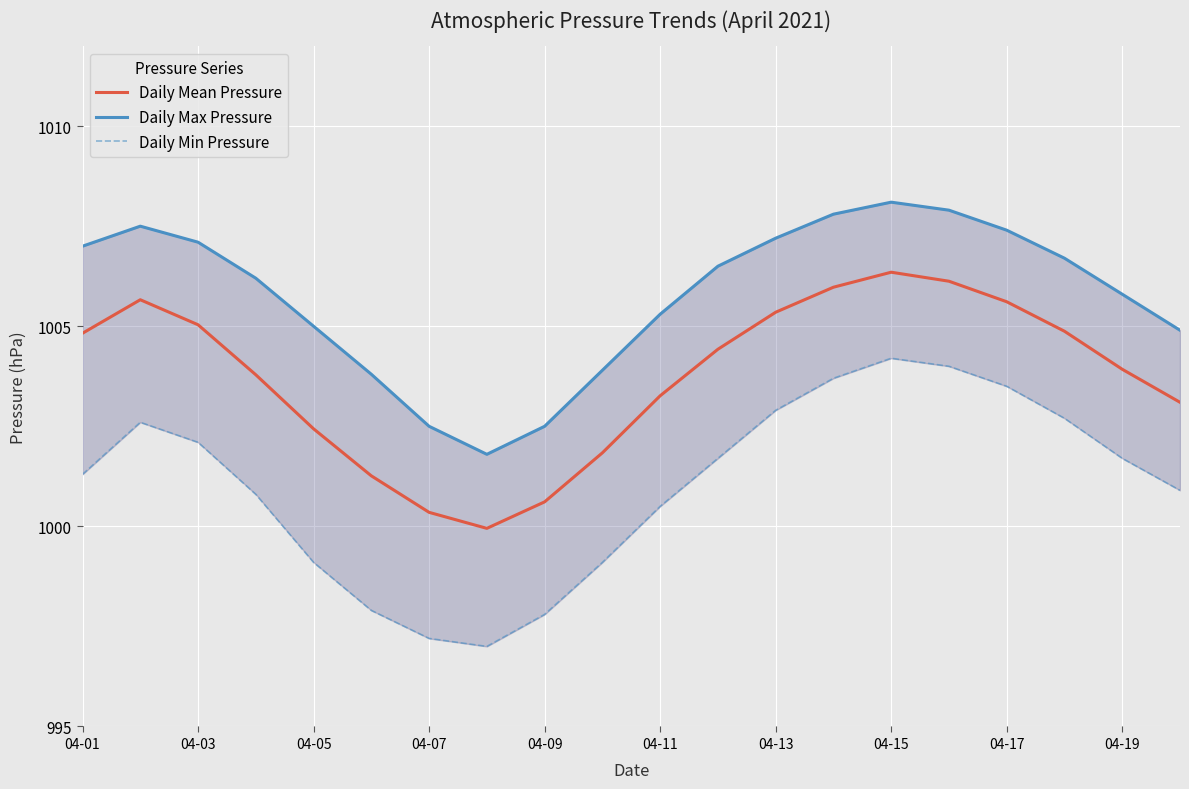

True or false: Daily Mean Pressure has a value of 1562.8 at 04-11.

False